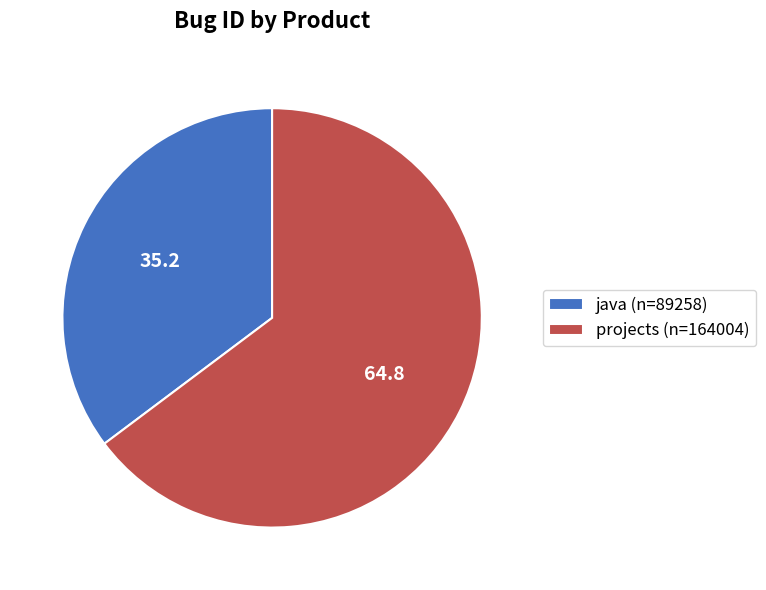

Do java and projects together represent more than half of the pie?

Yes